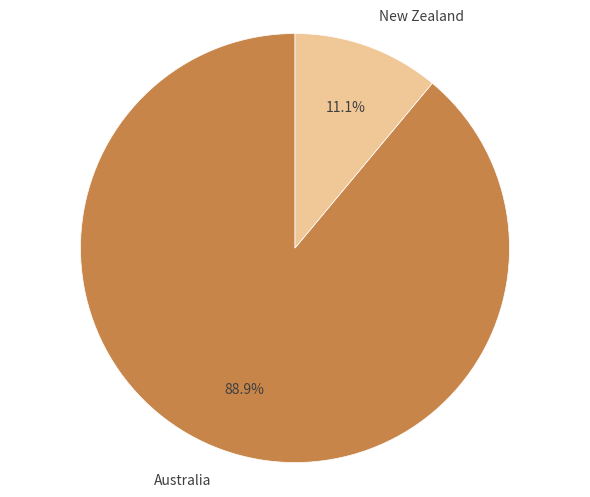

To the nearest percent, what is the difference between the New Zealand and Australia slice percentages?

78%